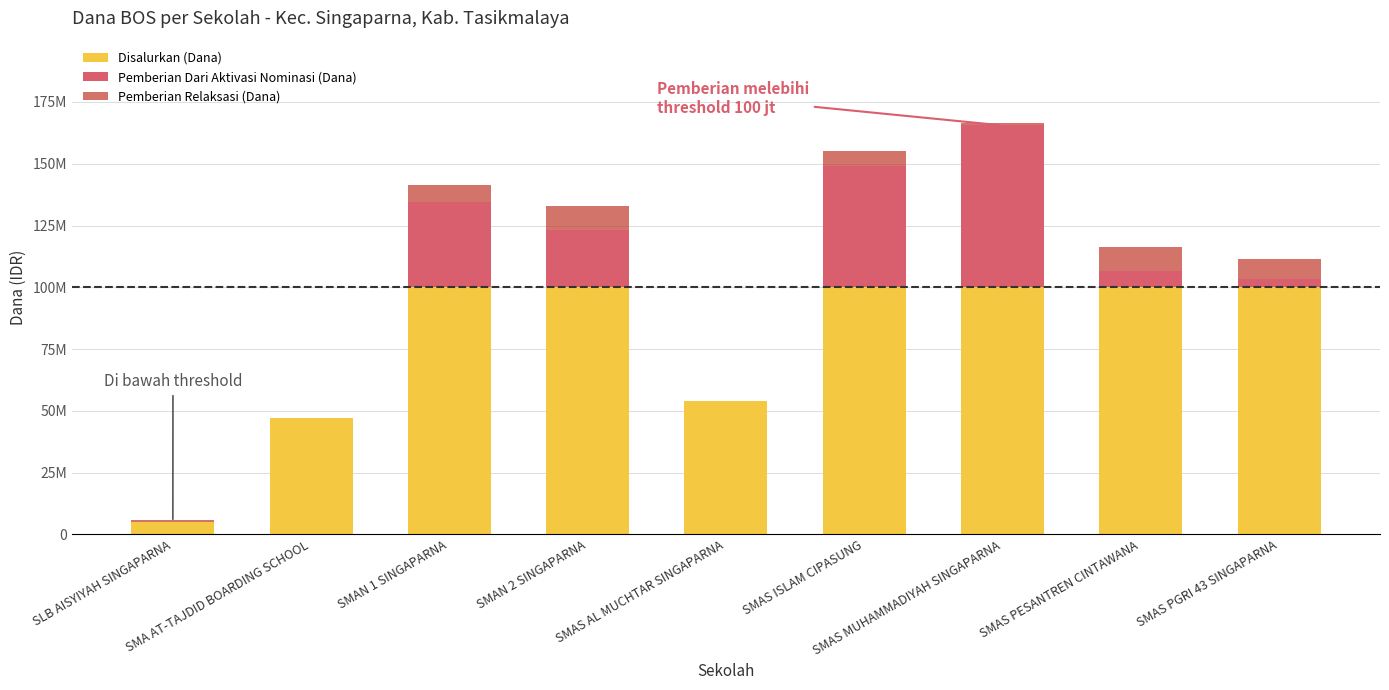

At which label is Pemberian Dari Aktivasi Nominasi (Dana) closest to 32750000?

SMAN 1 SINGAPARNA